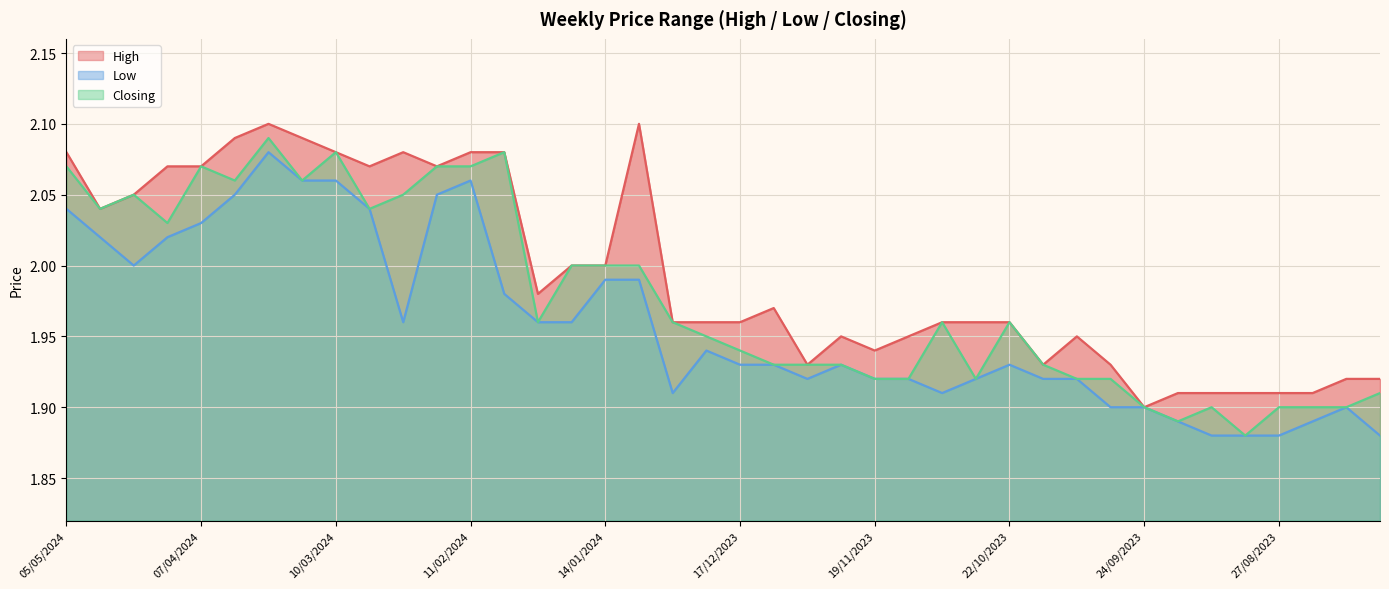

What is the spread (max minus min) of values at 07/01/2024?

0.1